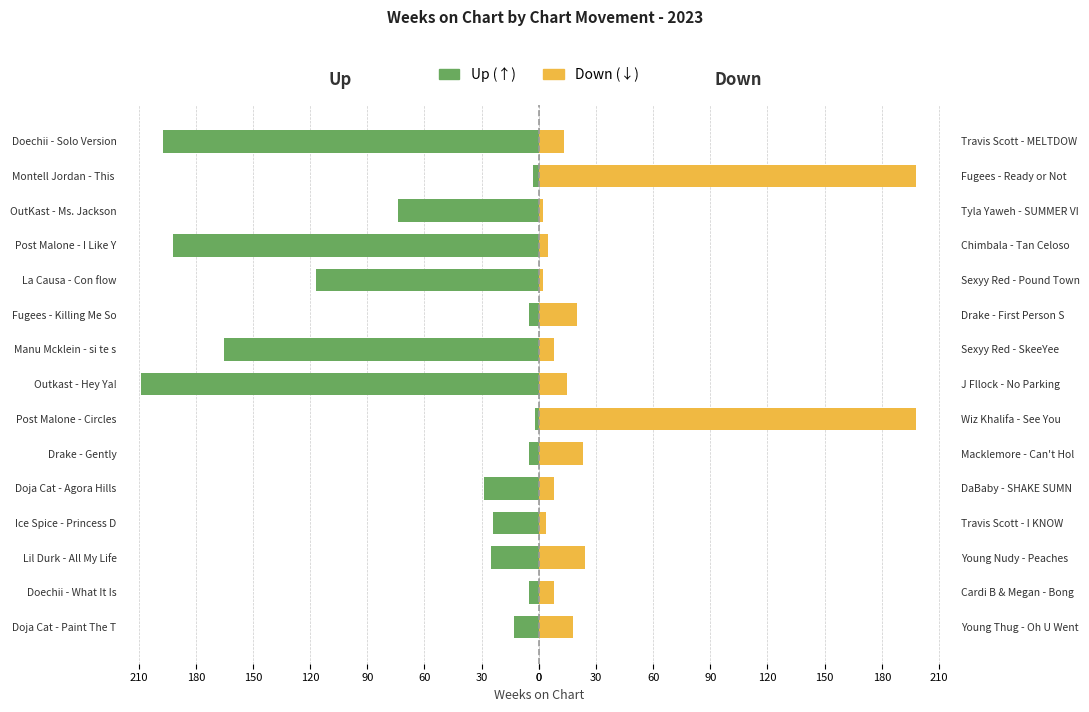

What are all the series names shown in the legend?

Up, Down